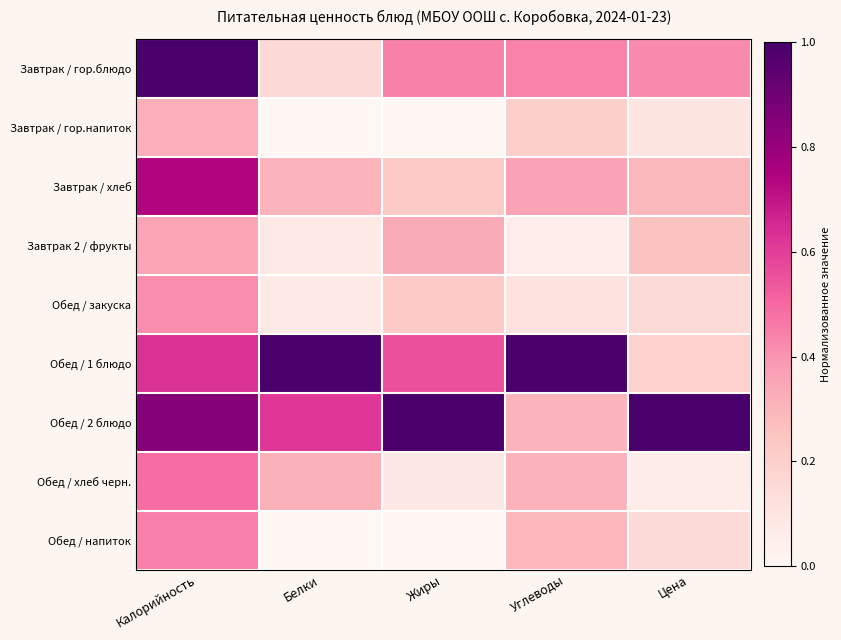

Between Белки and Жиры, which series saw the biggest shift?

Обед / 1 блюдо